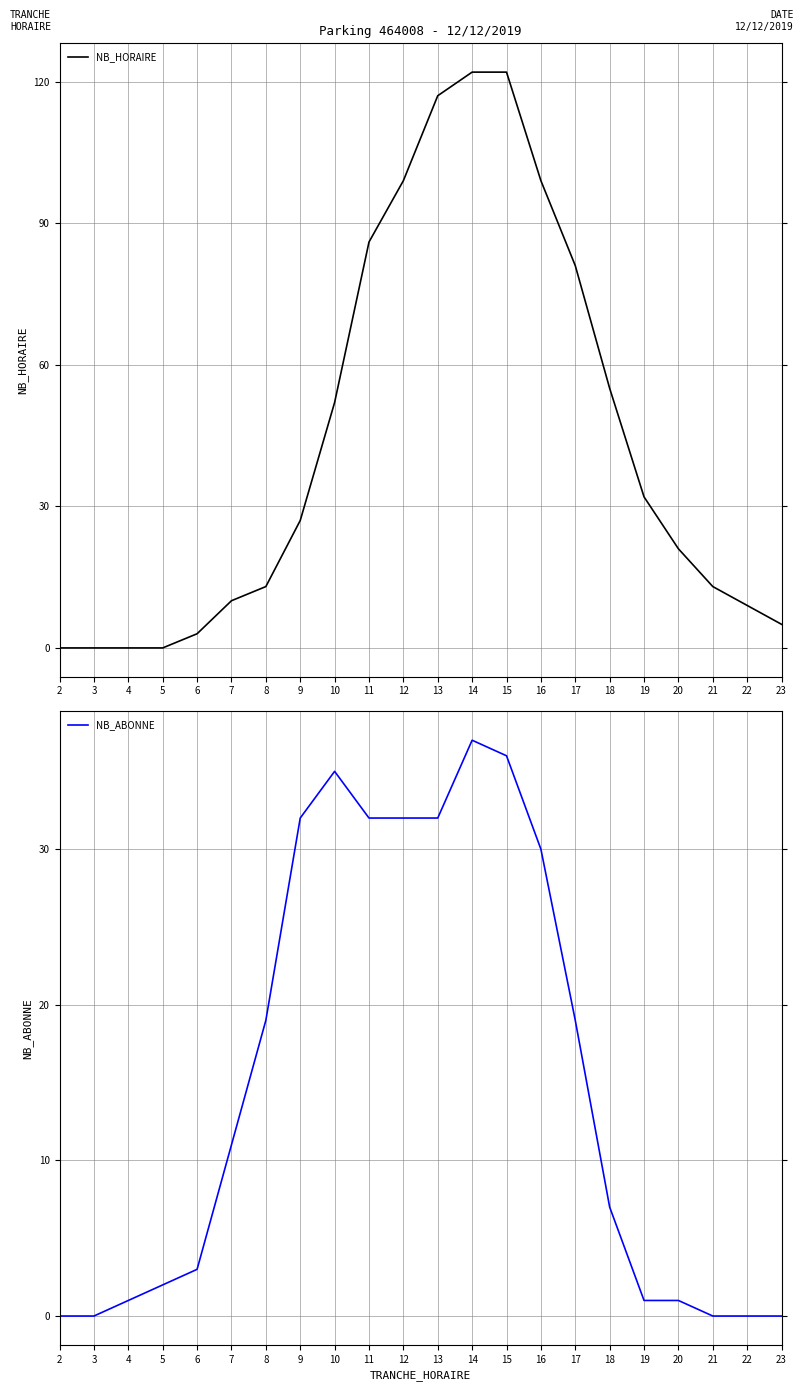

What is the value of the NB_ABONNE point at the 3rd from the left?

1